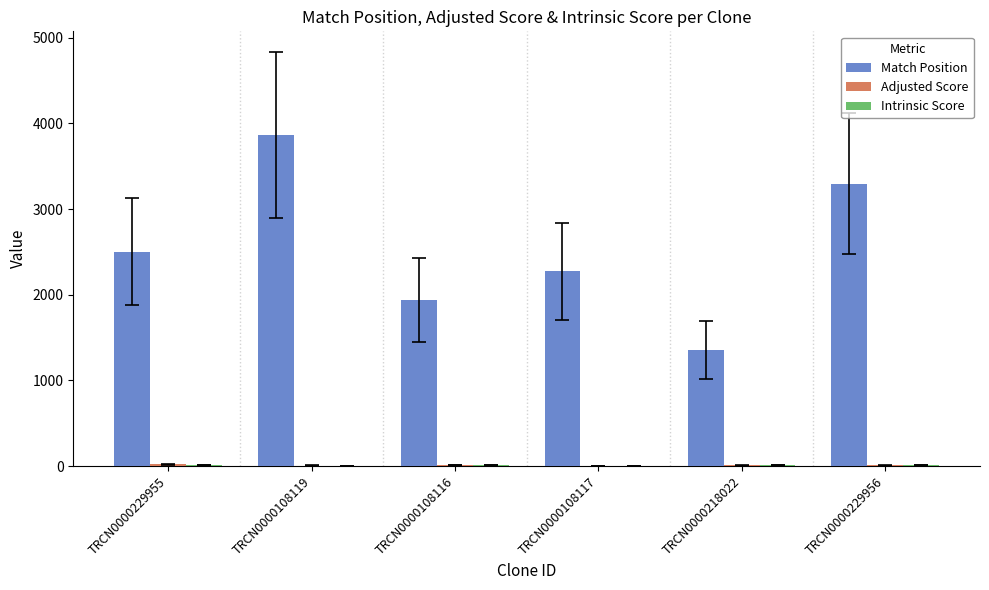

Are the bars grouped side by side (vs. stacked)?

Yes